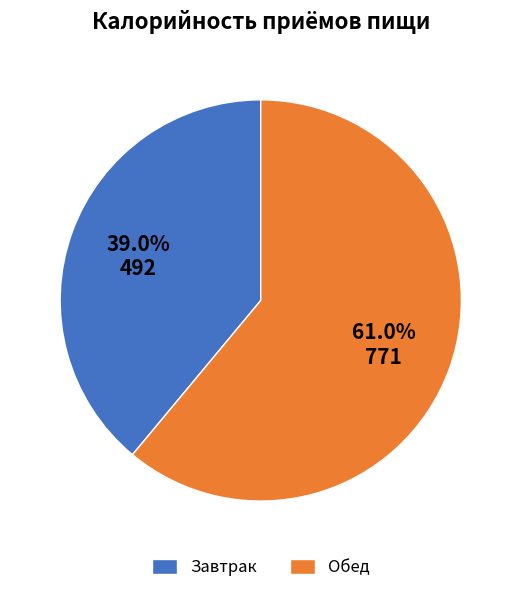

Rank the categories by value from lowest to highest.

Завтрак, Обед